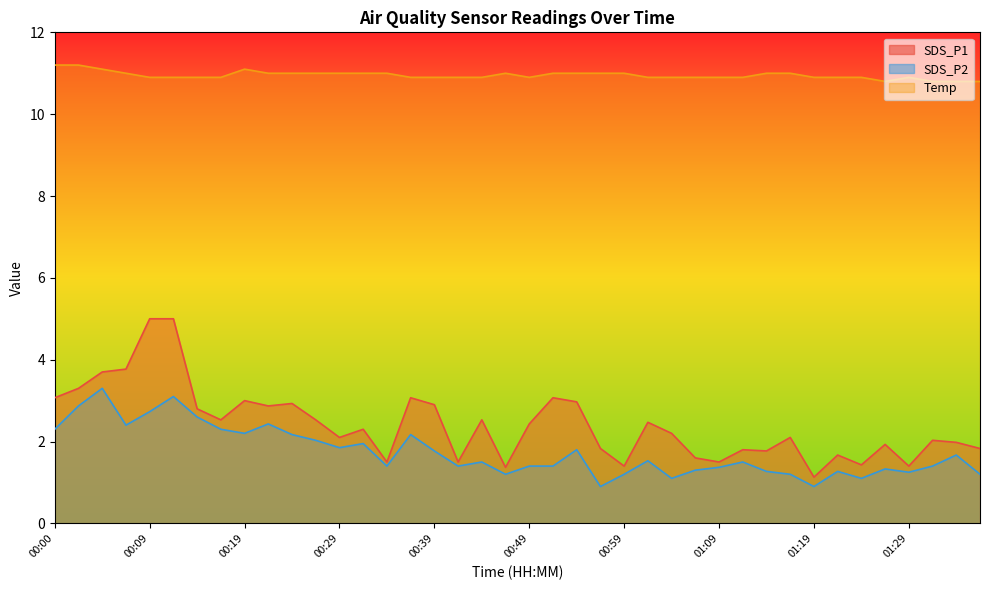

How many values in the SDS_P1 series exceed 2?

24